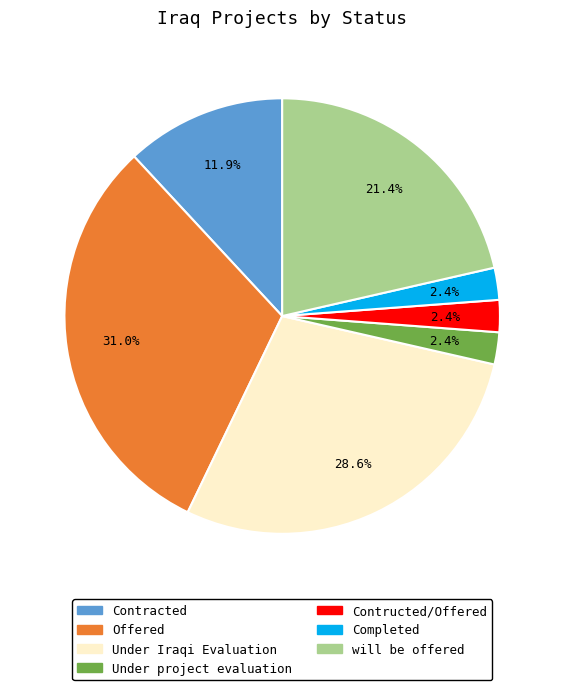

To the nearest percent, what is the average slice percentage?

14%